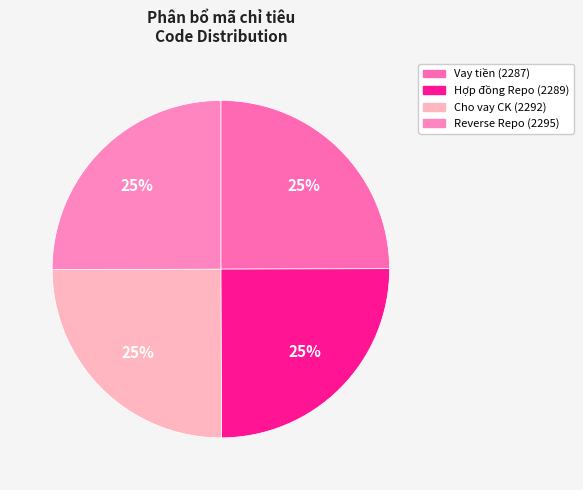

How many segments does this pie chart have?

4